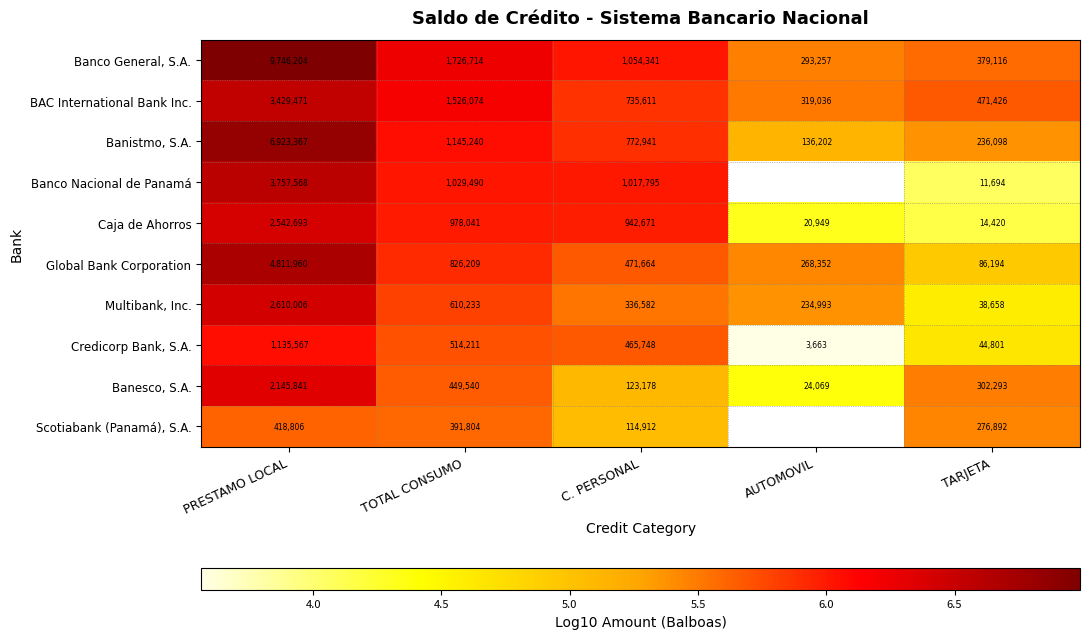

Where is BAC International Bank Inc. nearest to the value 1874253?

TOTAL CONSUMO